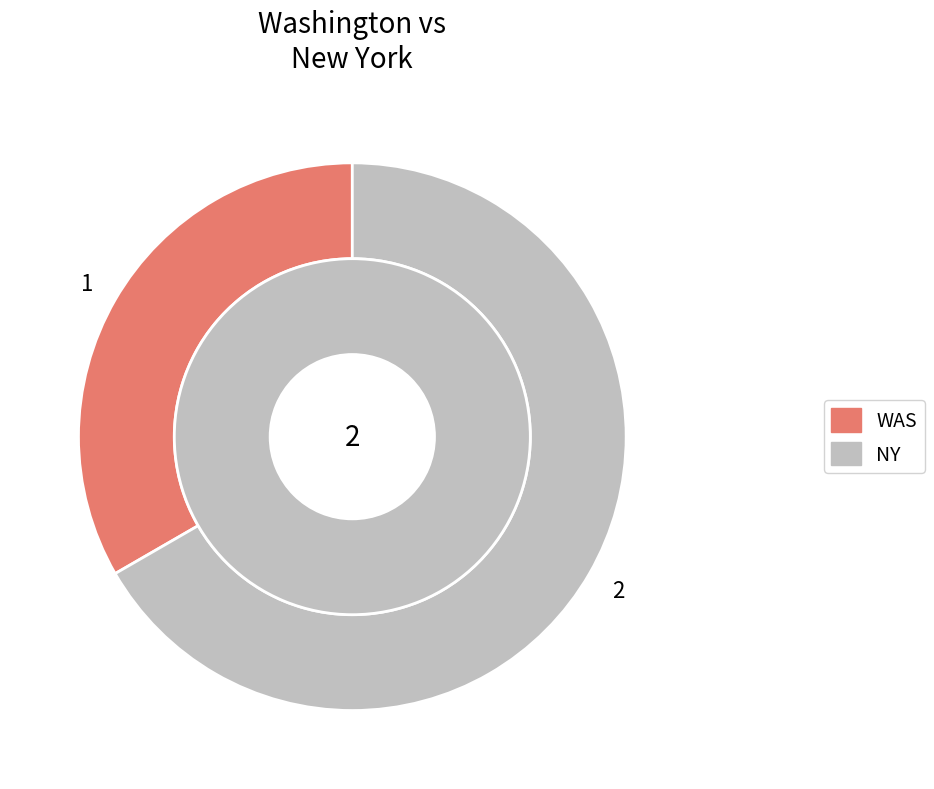

To the nearest percent, what is the difference between the NY and WAS slice percentages?

33%